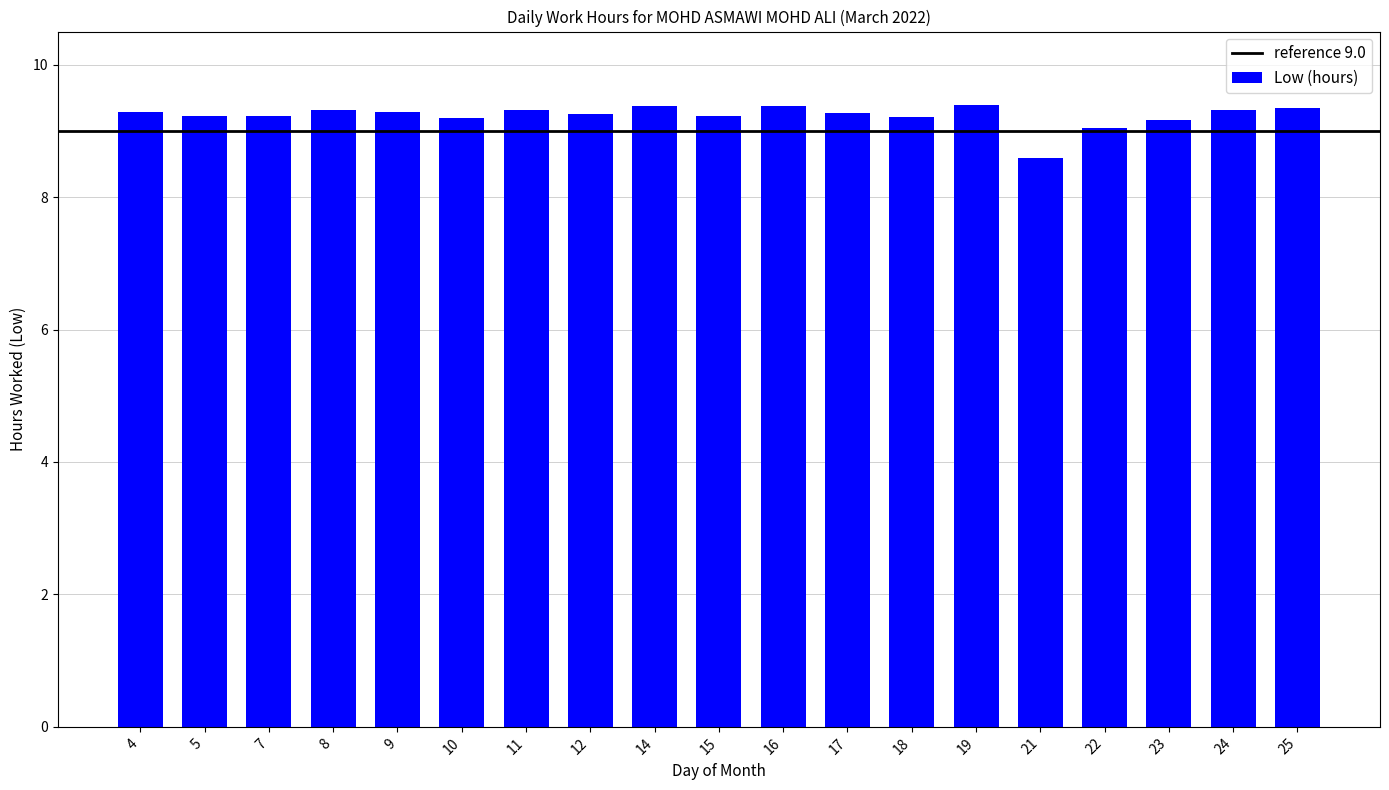

What is the difference between the second highest and second lowest values?

0.3